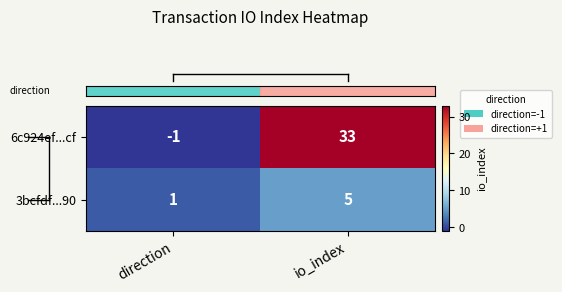

At which label is 3bcfdf...90 closest to 3?

direction